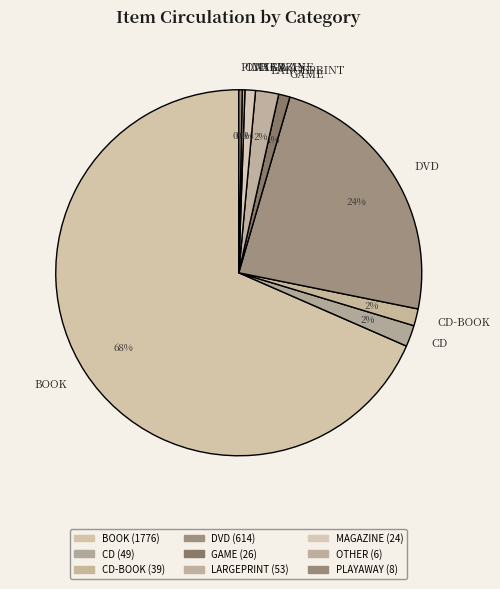

Is it true that CD is 13% of the pie?

False